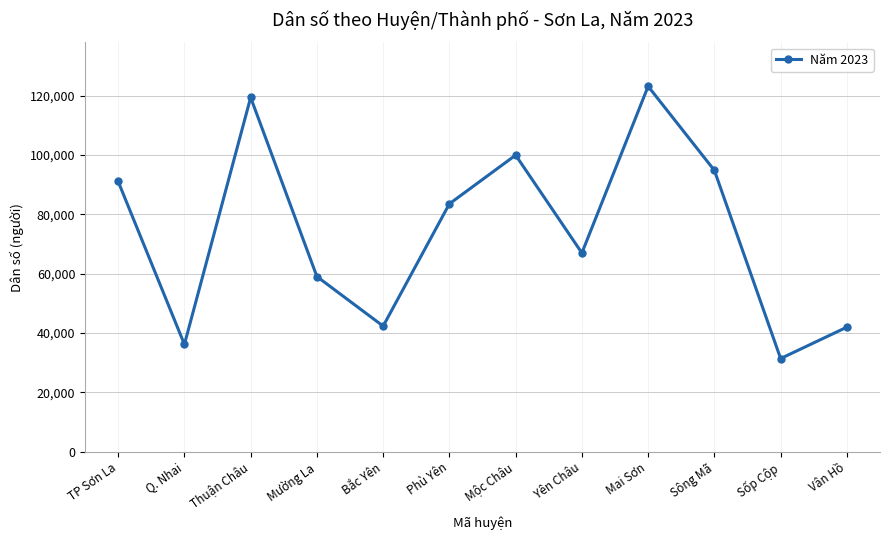

Where is the first local maximum?

Thuận Châu